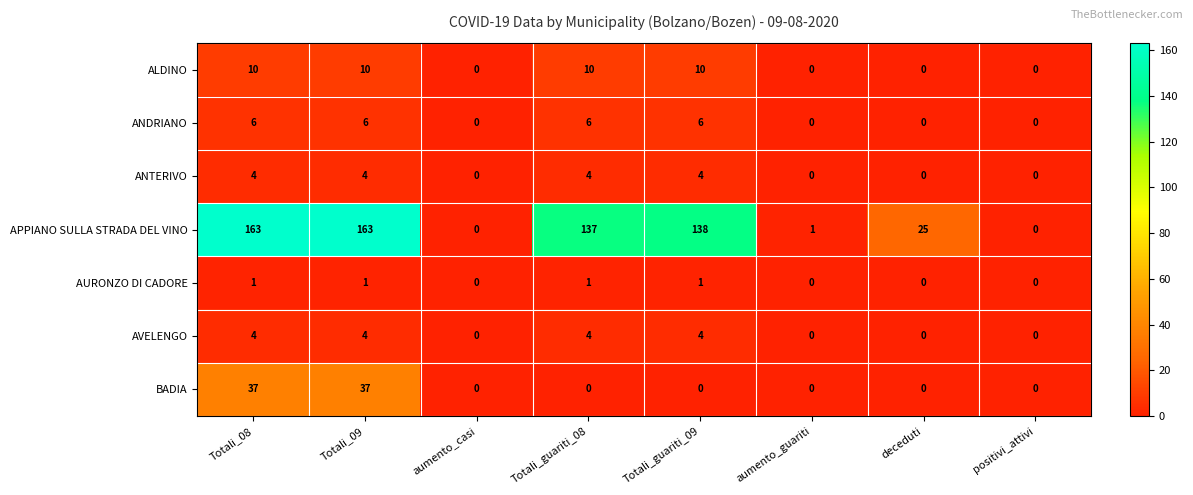

What is the highest value of the APPIANO SULLA STRADA DEL VINO series?

163